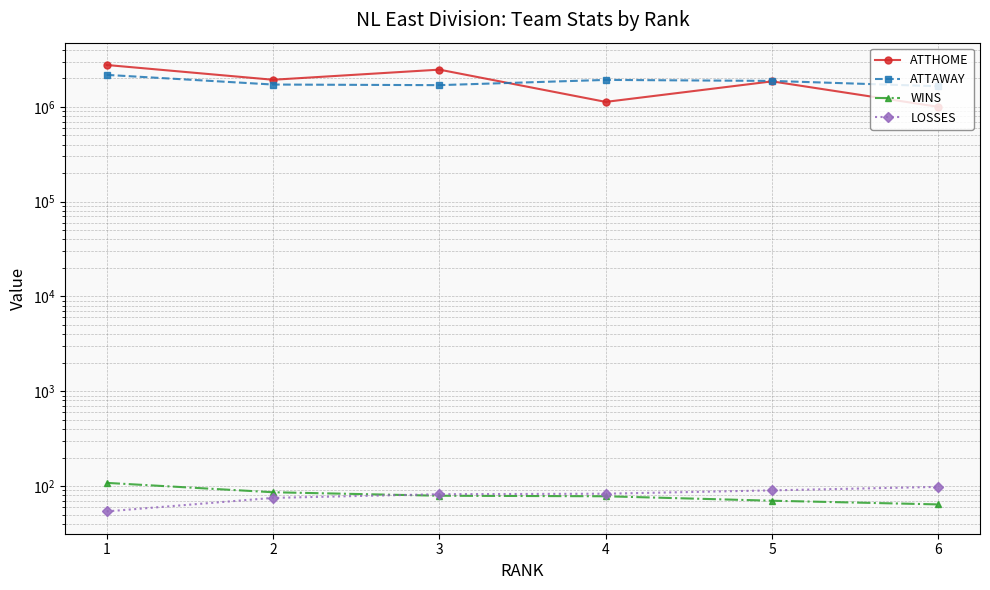

Which category has the highest value across all series?

1